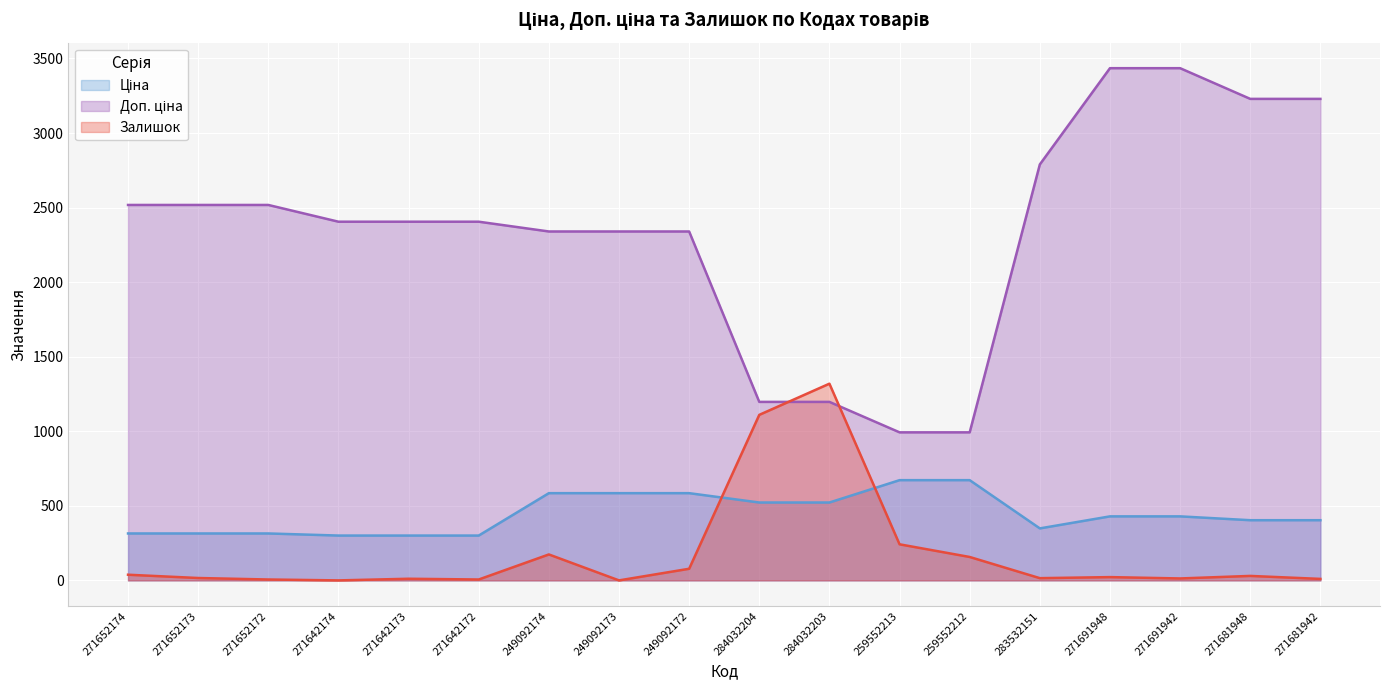

Reading left to right, transcribe all the data shown in this chart.

Ціна: 314.7	314.7	314.7	300.6	300.6	300.6	584.9	584.9	584.9	522.2	522.2	672.1	672.1	348.6	429.3	429.3	403.6	403.6
Доп. ціна: 2517.5	2517.5	2517.5	2405.2	2405.2	2405.2	2339.7	2339.7	2339.7	1197.0	1197.0	992.7	992.7	2789.2	3434.6	3434.6	3228.8	3228.8
Залишок: 38.0	16.0	6.0	0.0	11.0	6.0	174.0	0.0	78.0	1110.0	1319.0	242.0	157.0	15.0	22.0	13.0	30.0	10.0